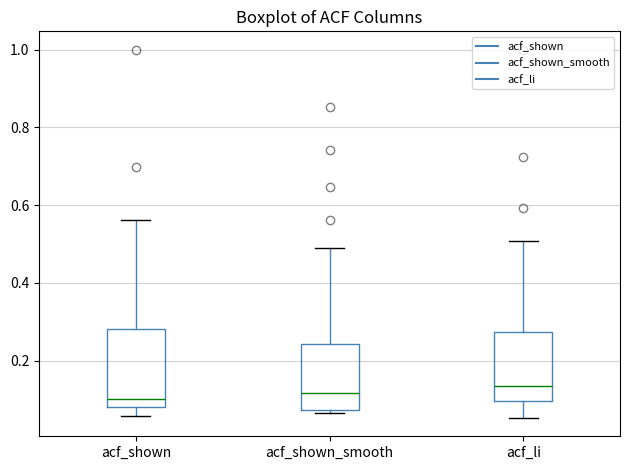

Which box is the tallest, from its lower edge to its upper edge?

acf_shown